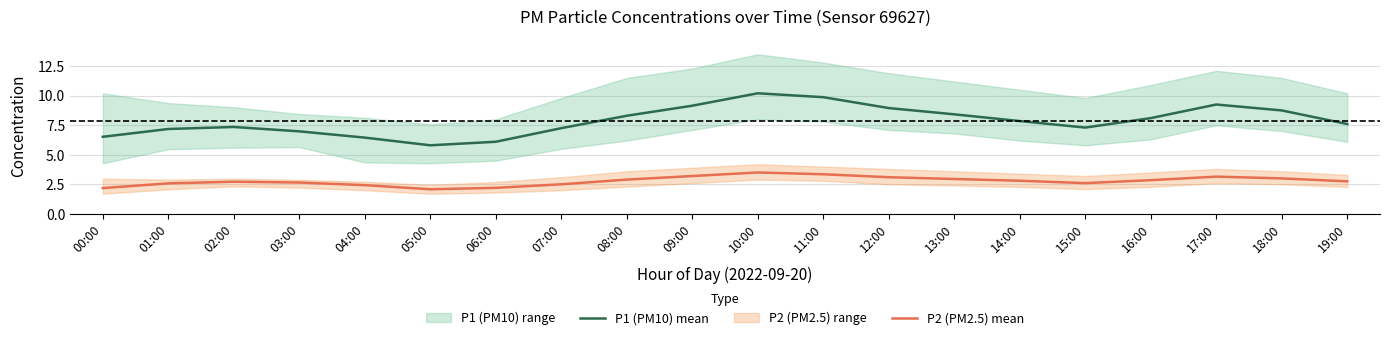

Reading left to right, what are all the values shown in this chart?

P1 (PM10) mean: 6.5	7.2	7.3	7.0	6.5	5.8	6.1	7.2	8.3	9.2	10.2	9.9	8.9	8.4	7.8	7.3	8.1	9.2	8.8	7.6
P2 (PM2.5) mean: 2.2	2.6	2.7	2.6	2.4	2.1	2.2	2.5	2.9	3.2	3.5	3.4	3.1	3.0	2.8	2.6	2.9	3.1	3.0	2.8